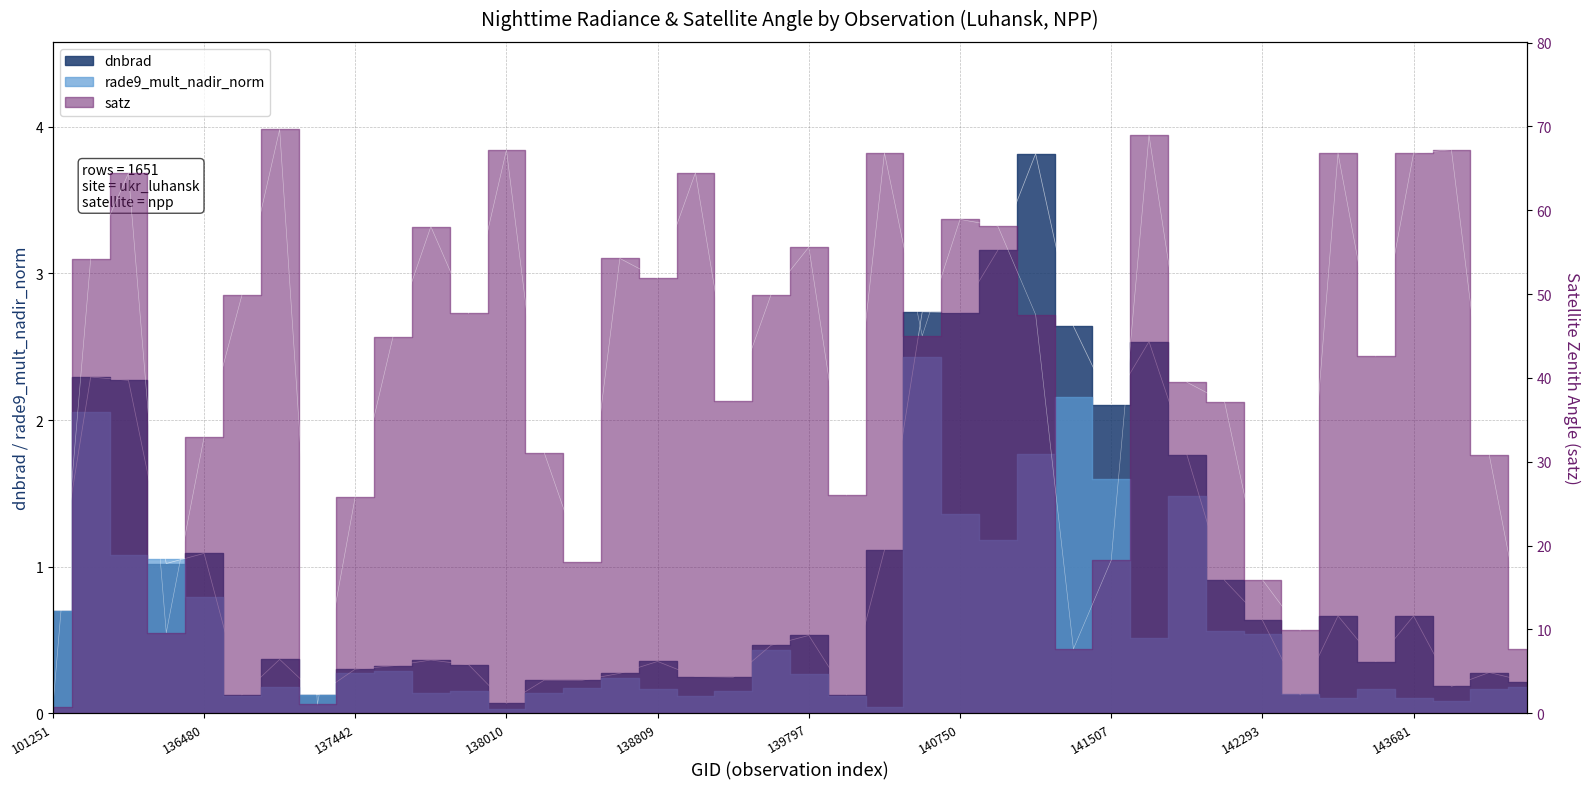

Which series has the largest range (max minus min)?

satz